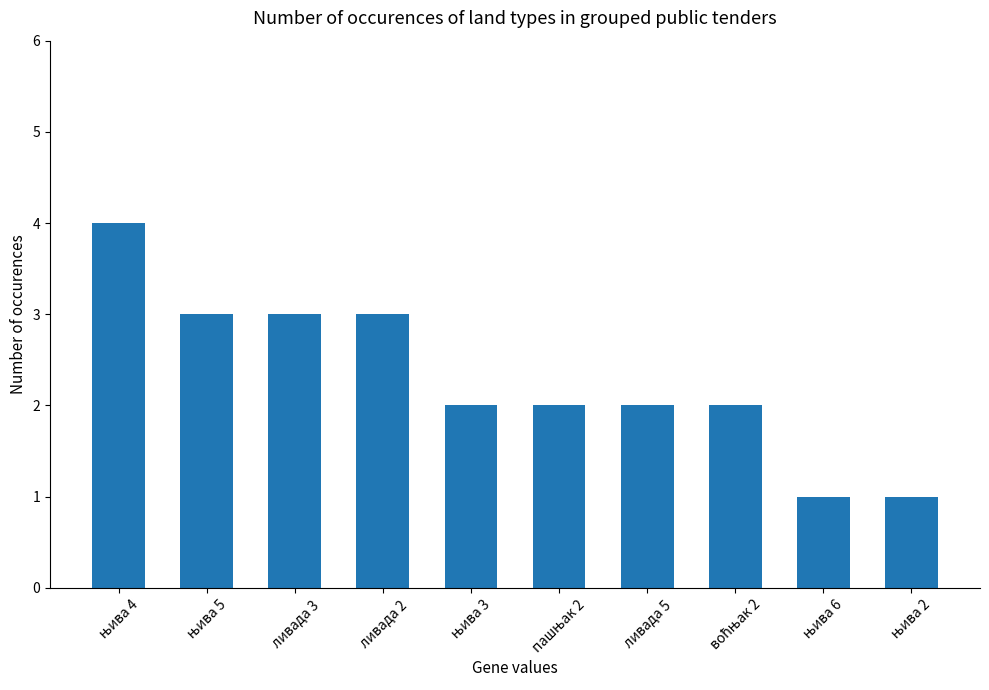

What is the label of the 7th bar from the left?

ливада 5